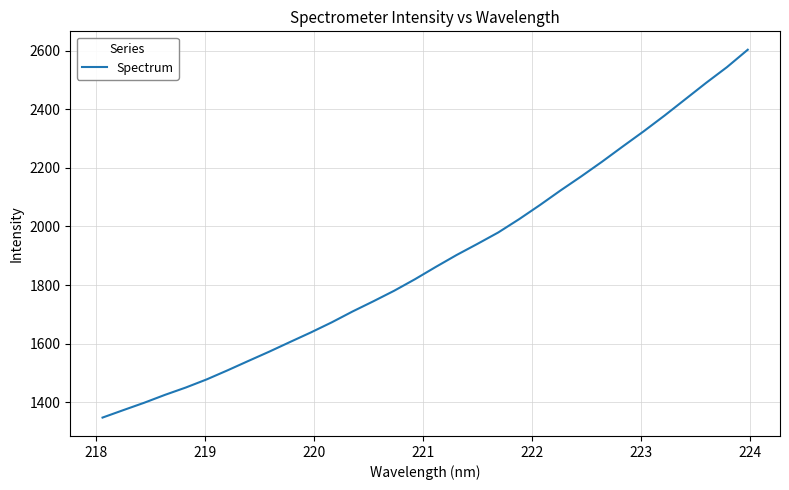

Reading left to right, extract all data points from this chart.

1347.2	1372.7	1397.9	1424.9	1450.0	1477.7	1508.6	1540.7	1572.3	1605.4	1638.0	1672.4	1709.5	1744.4	1780.4	1819.8	1861.8	1902.5	1940.5	1979.4	2024.7	2072.9	2123.2	2171.5	2221.7	2273.9	2325.4	2379.0	2434.9	2490.8	2544.3	2603.8